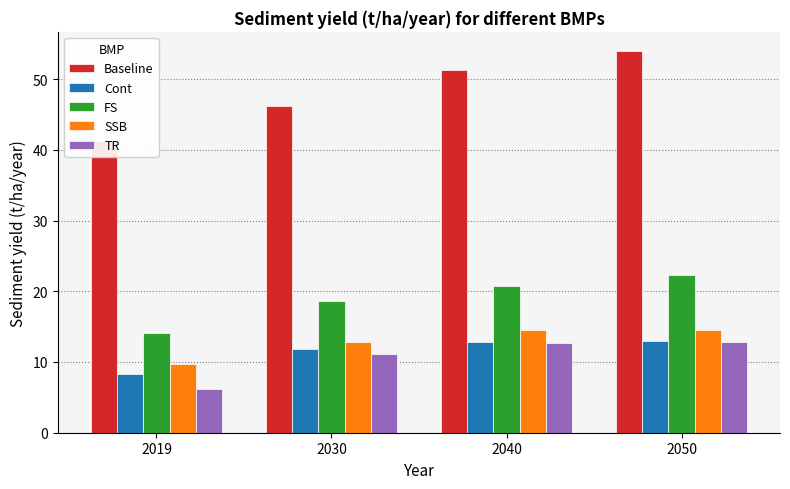

What is the value of the SSB bar at the 3rd from the left?

14.5